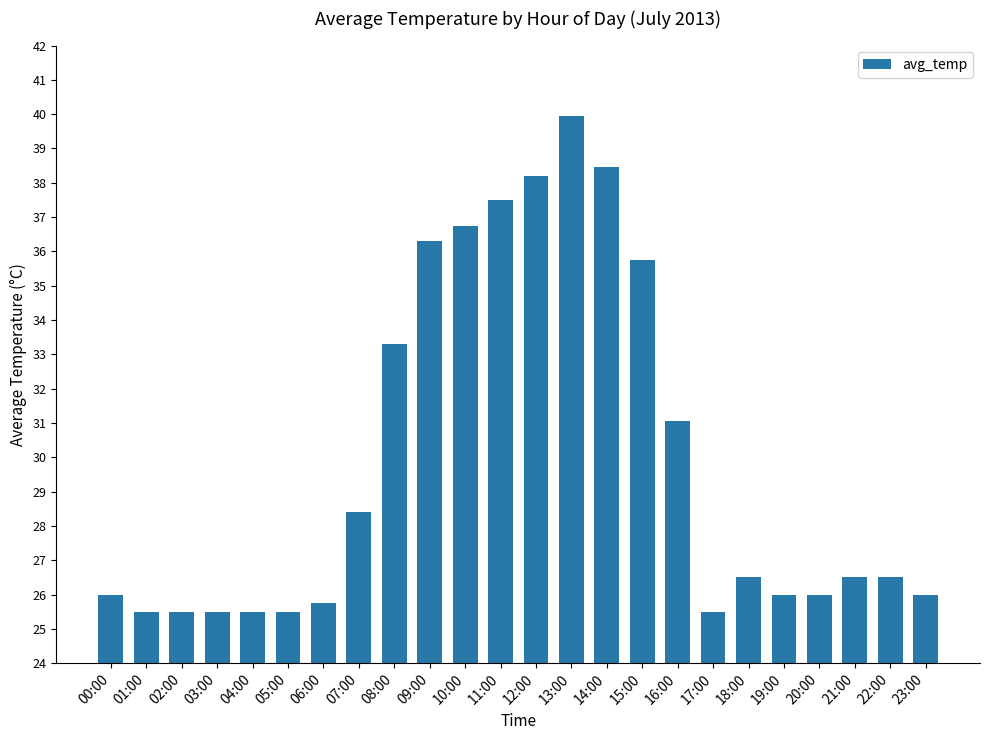

What is the sum of all values?

717.9